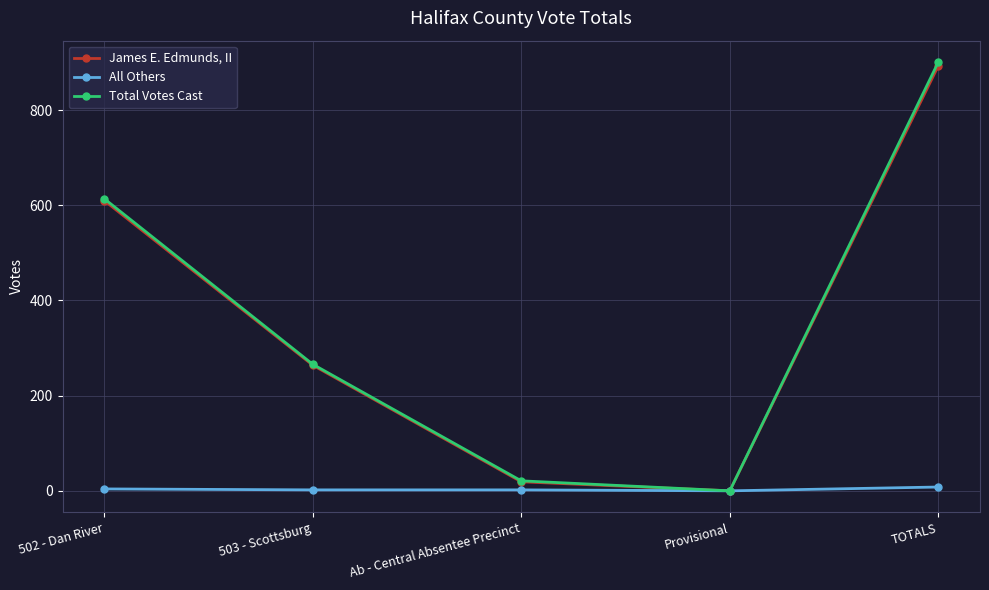

True or false: Total Votes Cast has more than 0 points higher than both neighbors.

False